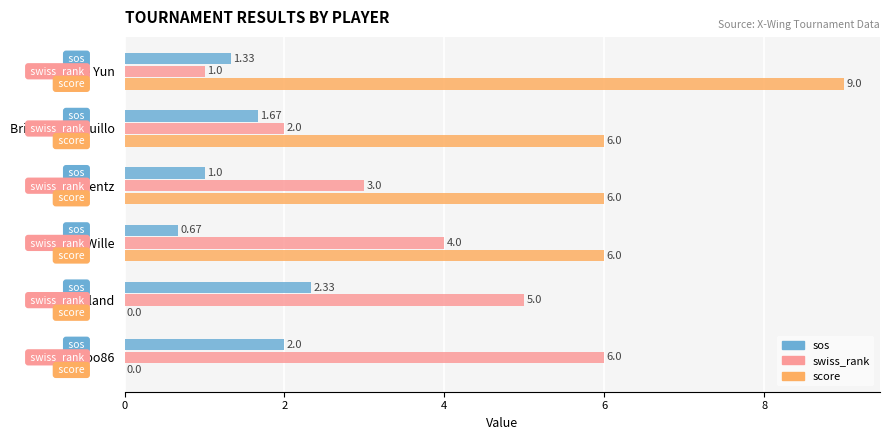

Which series has the largest total across all categories?

score